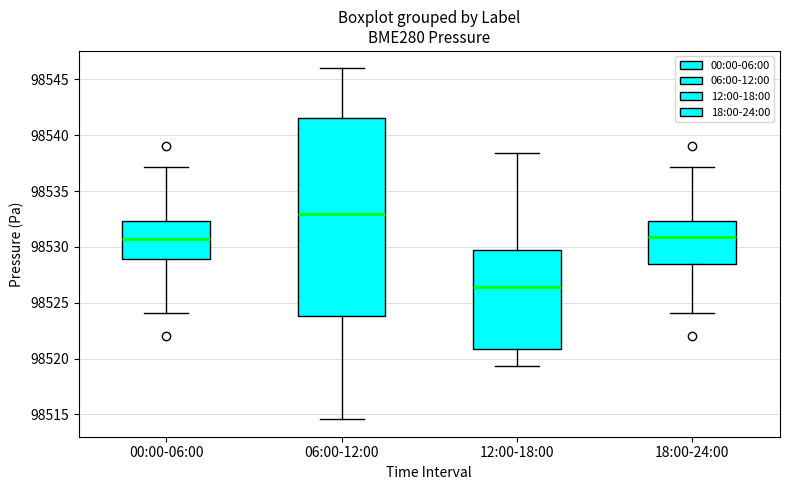

Which box is the tallest, from its lower edge to its upper edge?

06:00-12:00